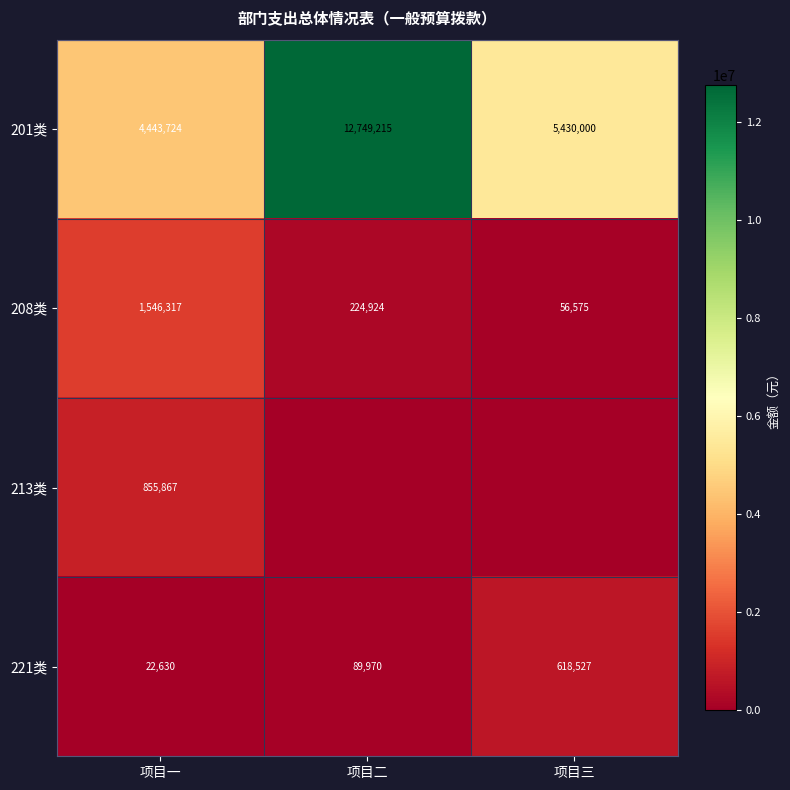

What is the total value across all series at 项目二?

13064109.4